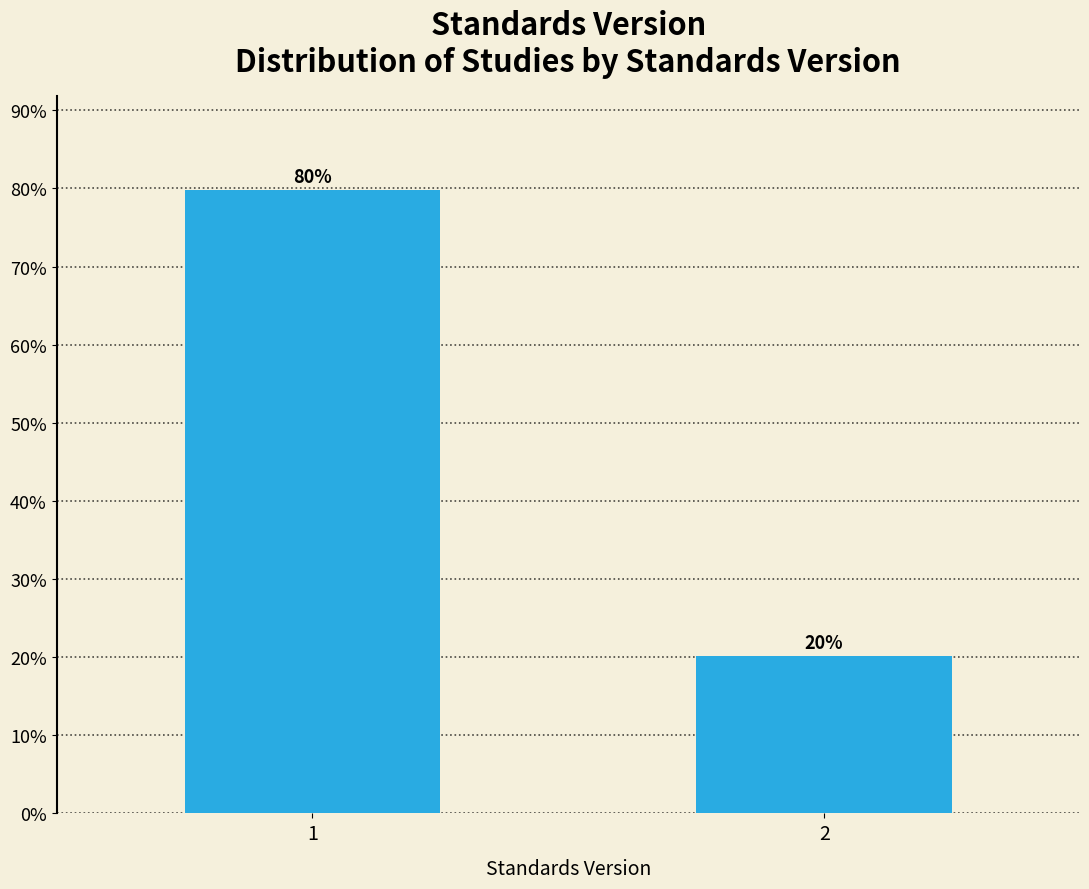

What is the value of the 2nd bar from the left?

20.2